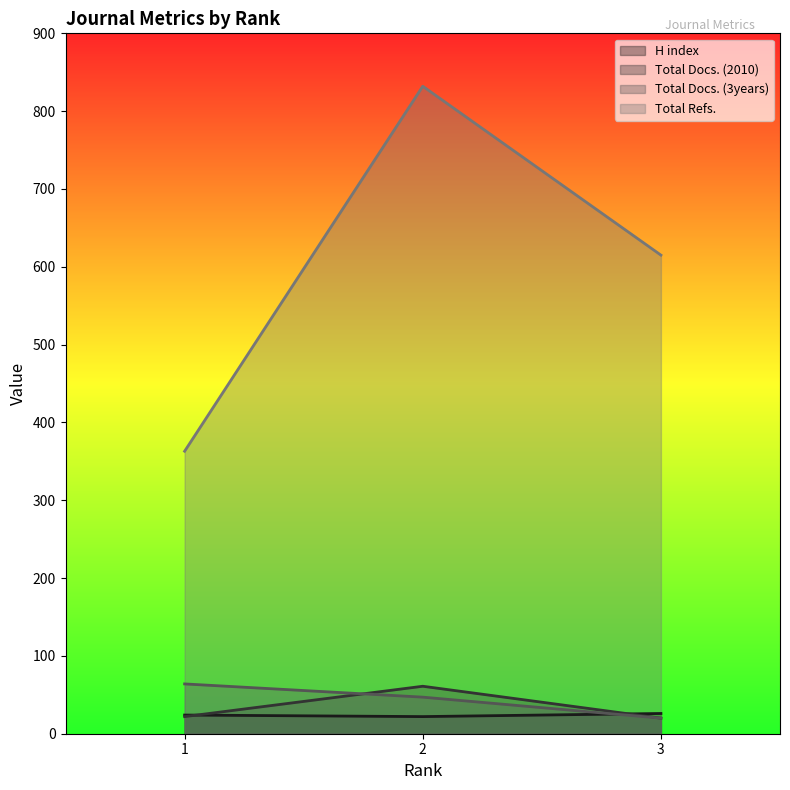

The value of Total Docs. (2010) at 2 is 61. True or false?

True